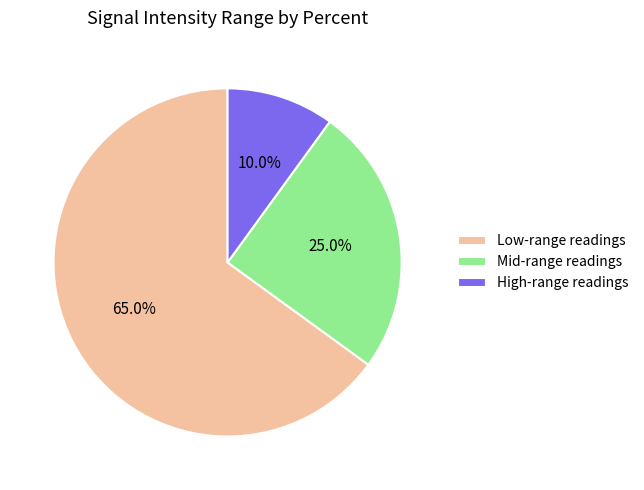

What percentage do High-range readings and Mid-range readings together represent?

35.0%